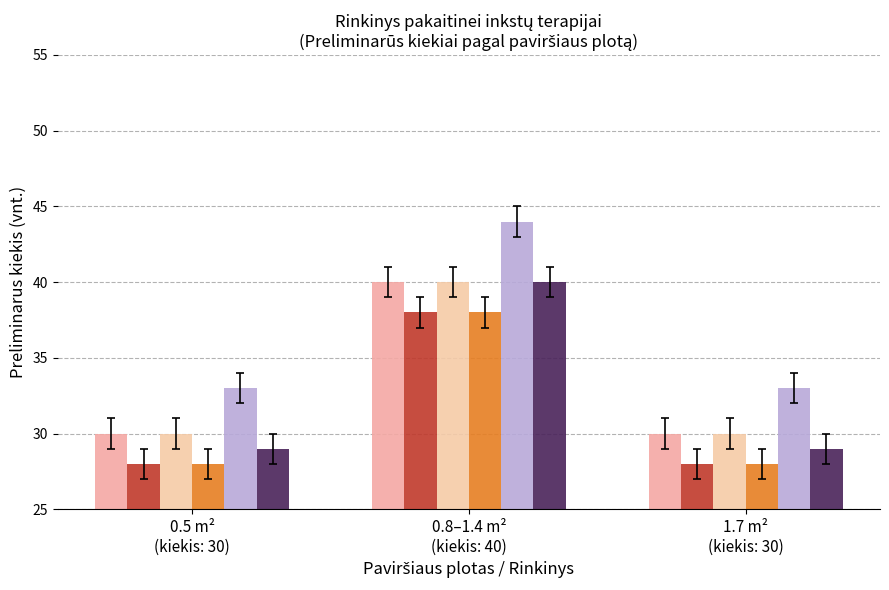

How many bars are there in total?

18